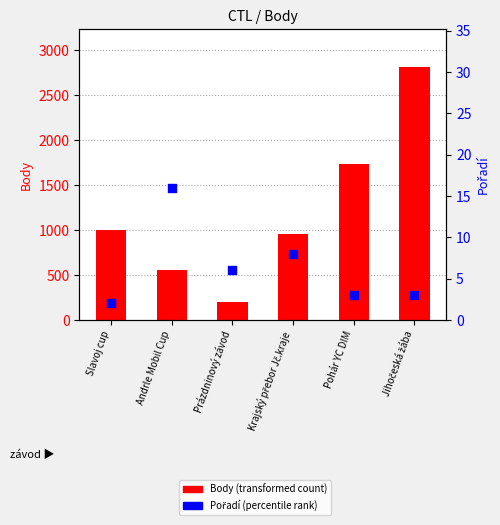

What is the total value across all series at Pohár YC DIM?

1737